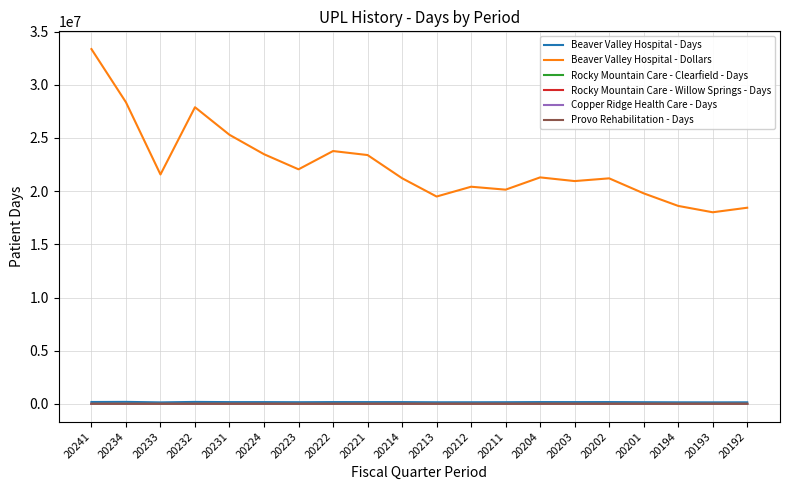

Which series has the largest total across all categories?

Beaver Valley Hospital - Dollars